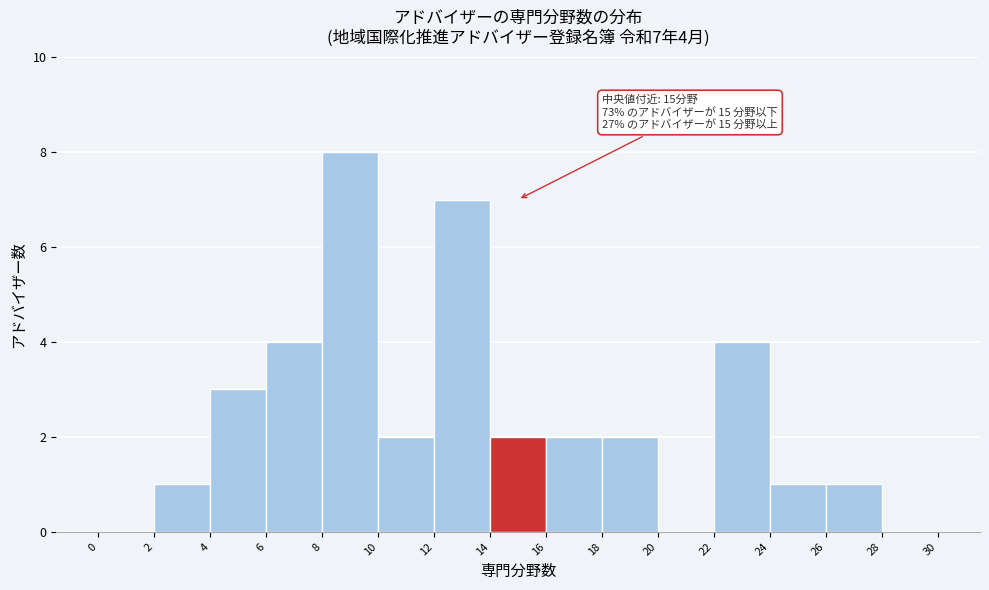

Over which range of the x-axis is the bar tallest?

8 to 10